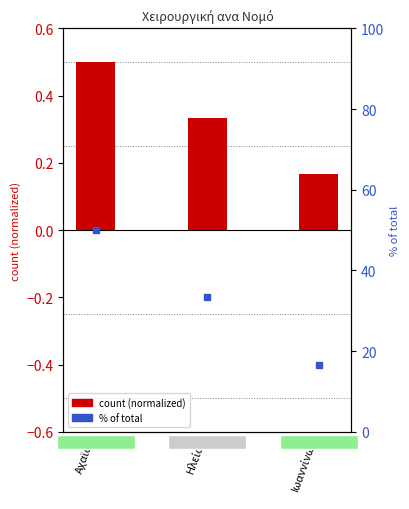

Which series has the largest total across all categories?

% of total